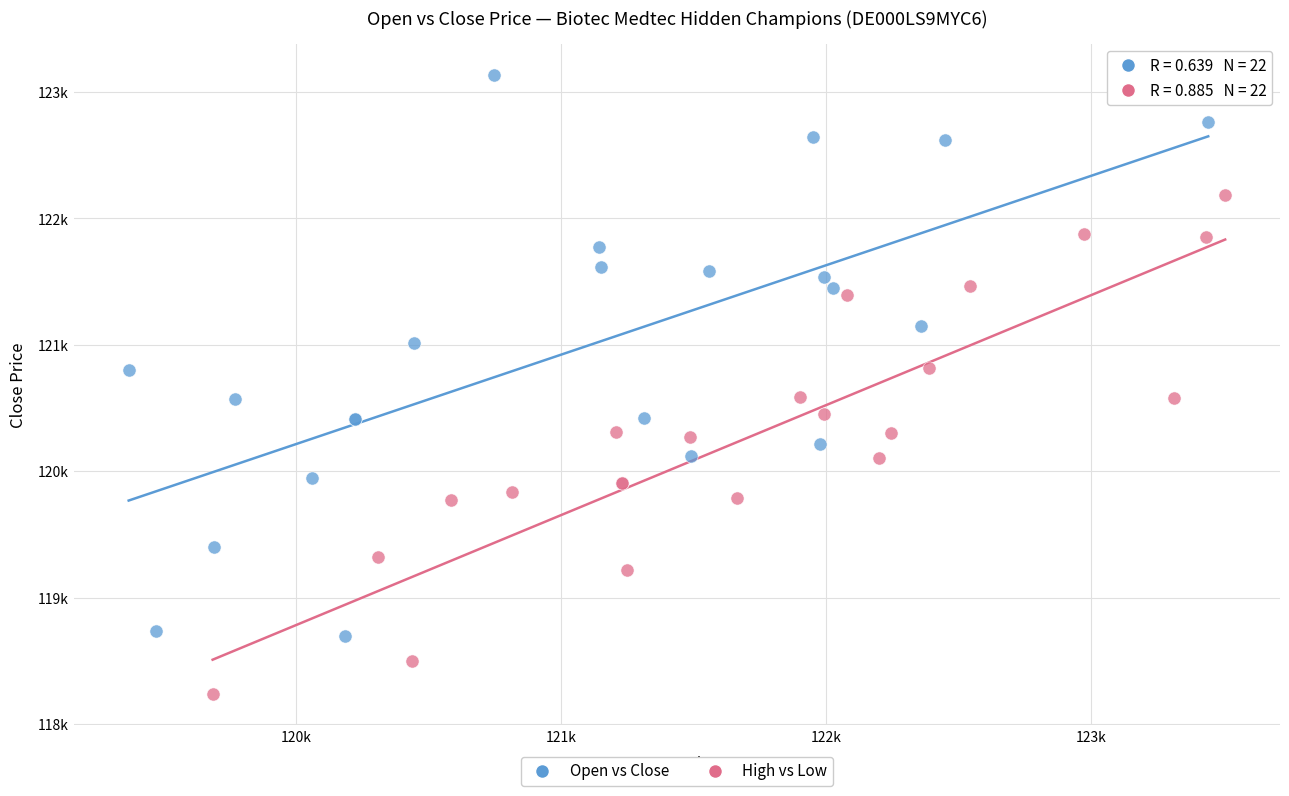

What are all the series names shown in the legend?

Open vs Close, High vs Low